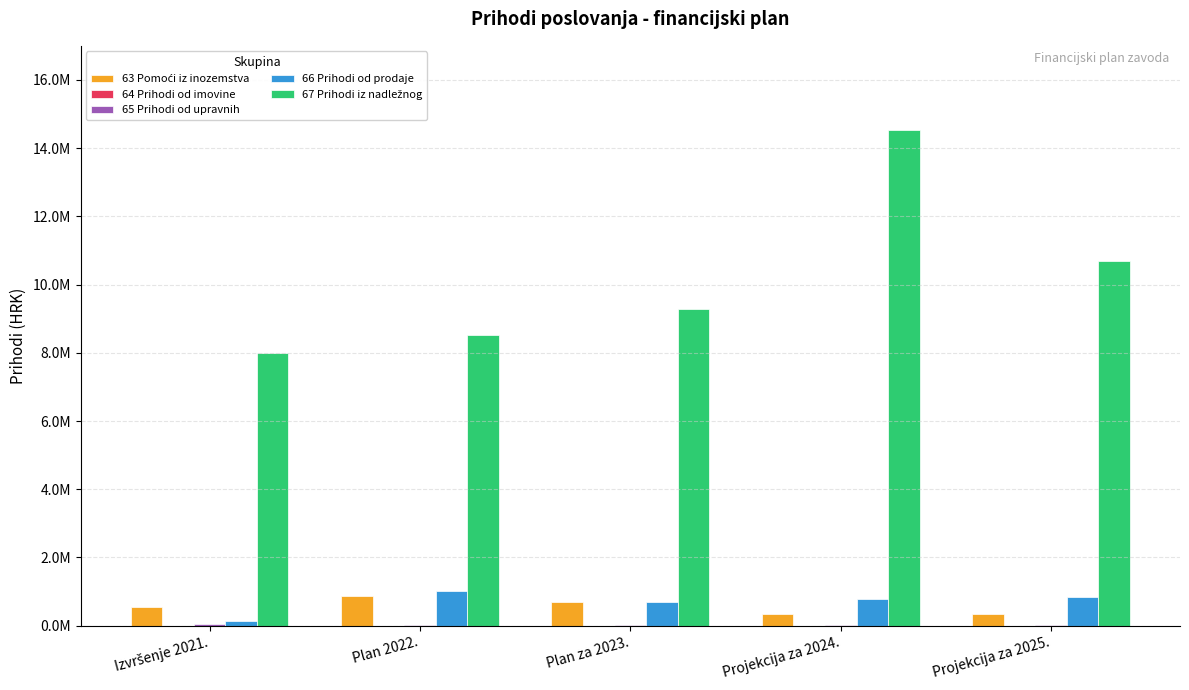

Where is 63 Pomoći iz inozemstva nearest to the value 605334?

Izvršenje 2021.